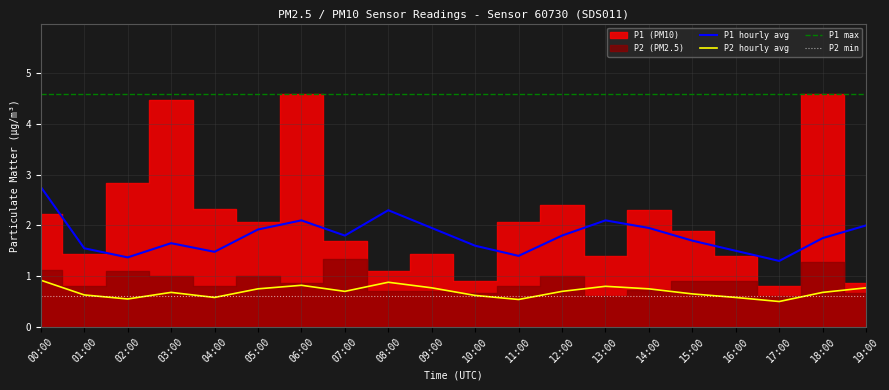

Between 05:00 and 16:00, which series saw the biggest shift?

P1 hourly avg